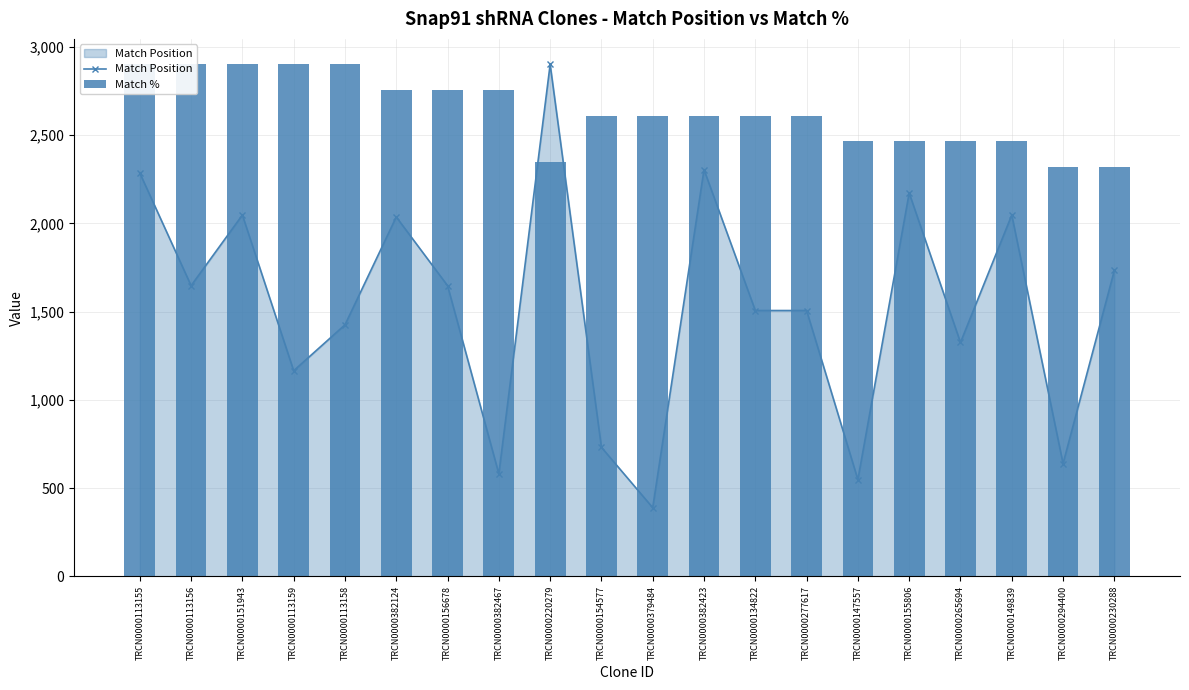

At how many categories does at least one series exceed 2696?

9